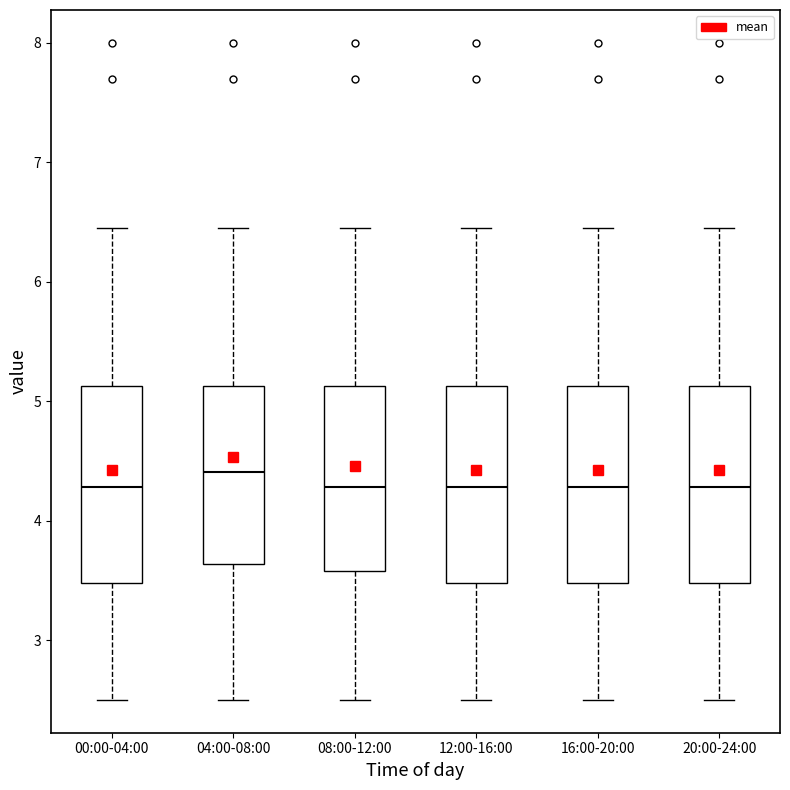

Where is the lower edge of the box for 16:00-20:00 on the y-axis? The values are not printed on the chart, so give them approximately, as read against the axis.

3.5